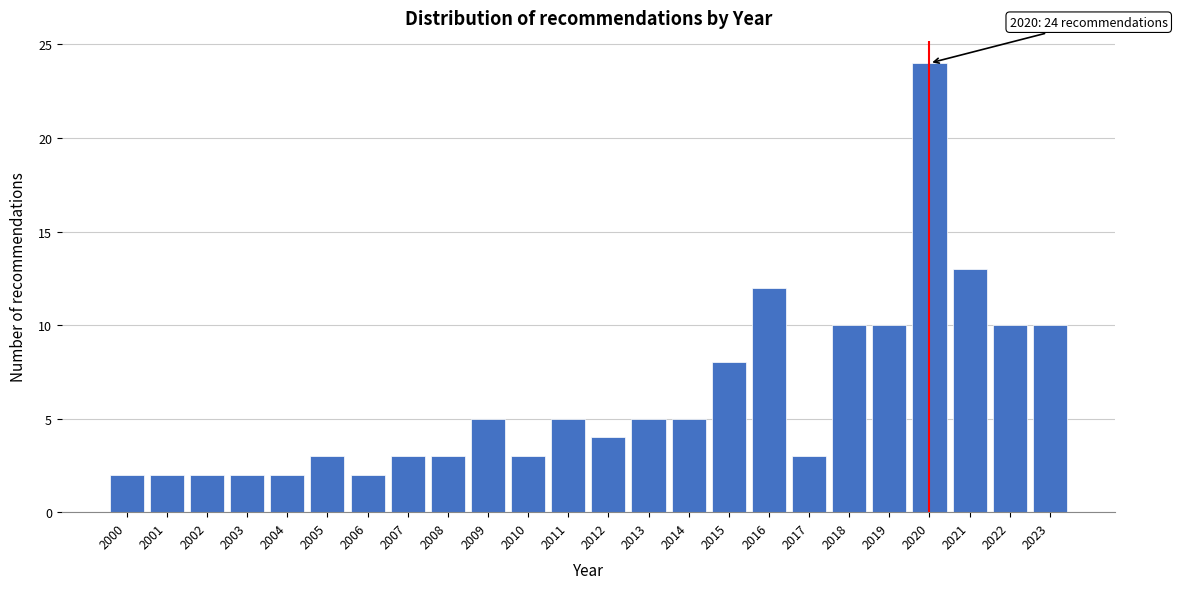

Reading left to right, what are all the values shown in this chart?

2000=2	2001=2	2002=2	2003=2	2004=2	2005=3	2006=2	2007=3	2008=3	2009=5	2010=3	2011=5	2012=4	2013=5	2014=5	2015=8	2016=12	2017=3	2018=10	2019=10	2020=24	2021=13	2022=10	2023=10